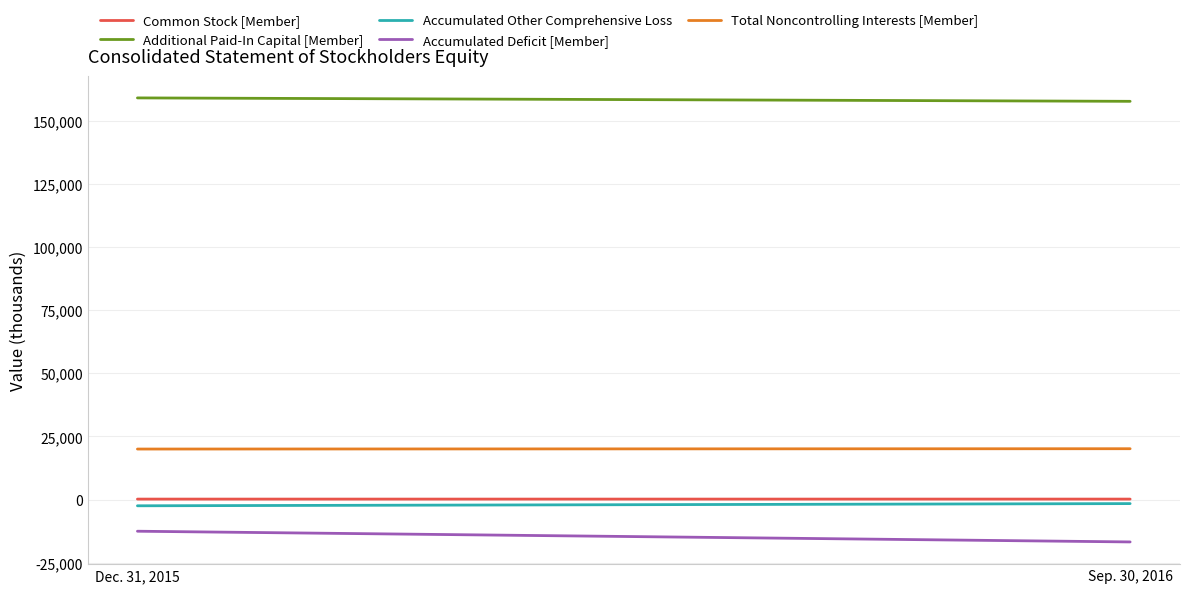

Reading left to right, what are all the values shown in this chart?

Common Stock [Member]: 186	185
Additional Paid-In Capital [Member]: 158966	157614
Accumulated Other Comprehensive Loss: -2464	-1596
Accumulated Deficit [Member]: -12529	-16769
Total Noncontrolling Interests [Member]: 19996	20125